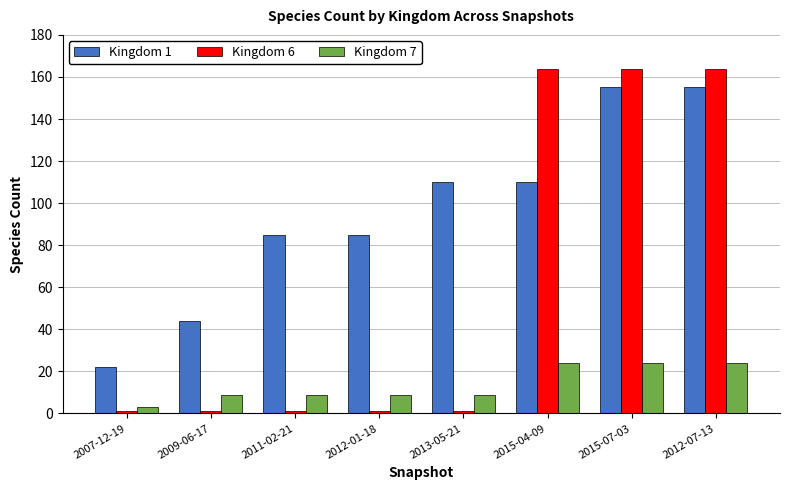

Are the bars grouped side by side (vs. stacked)?

Yes